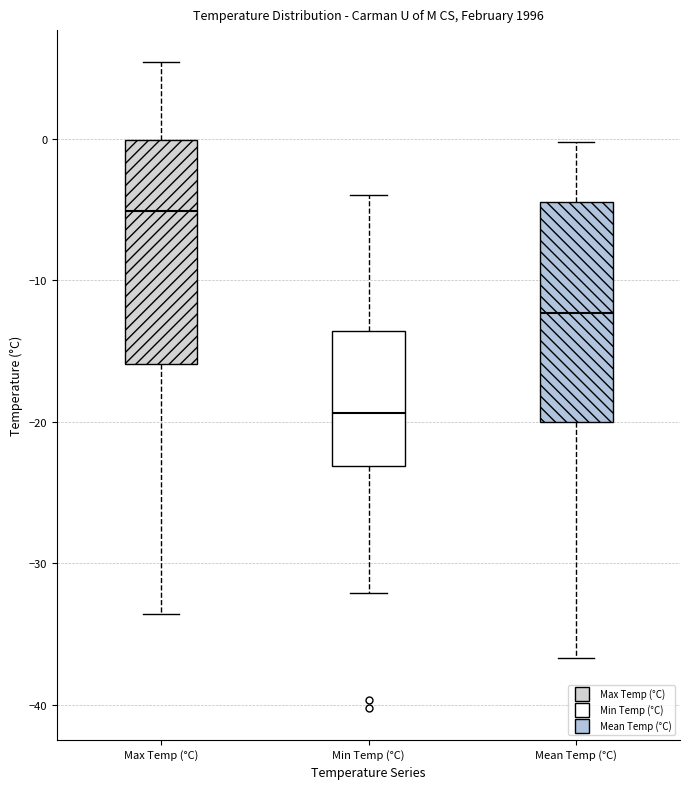

Where is the upper edge of the box for Min Temp (°C) on the y-axis? The values are not printed on the chart, so give them approximately, as read against the axis.

-14